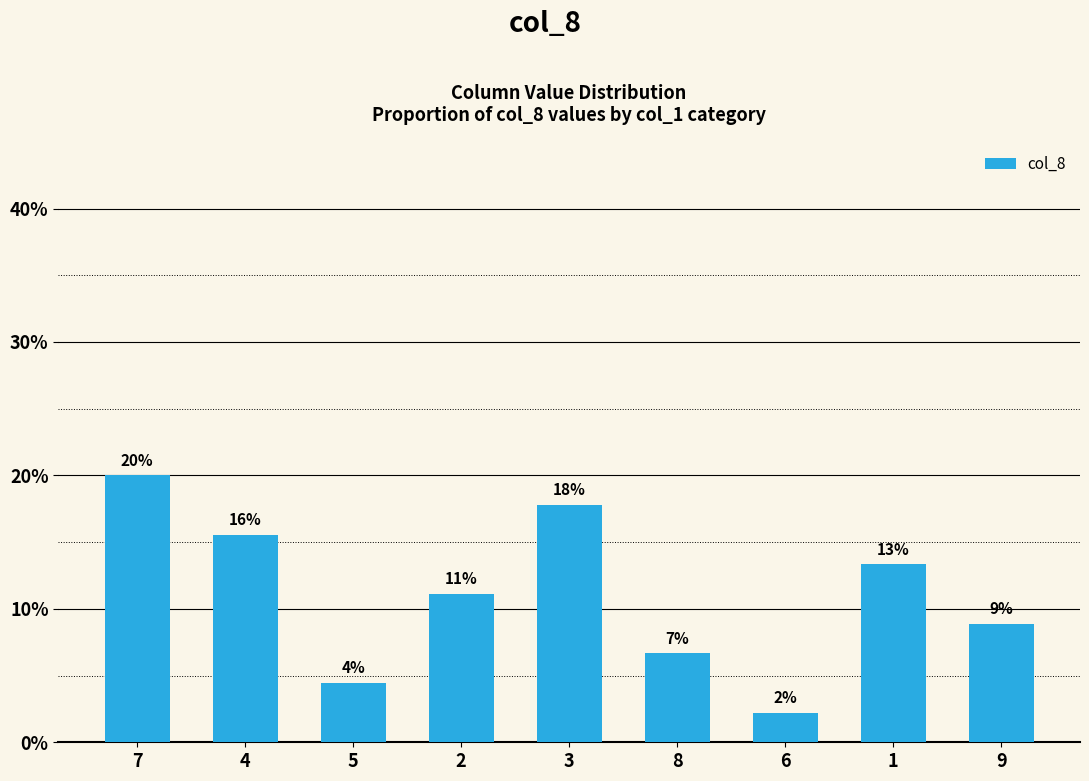

Are the bars horizontal?

No